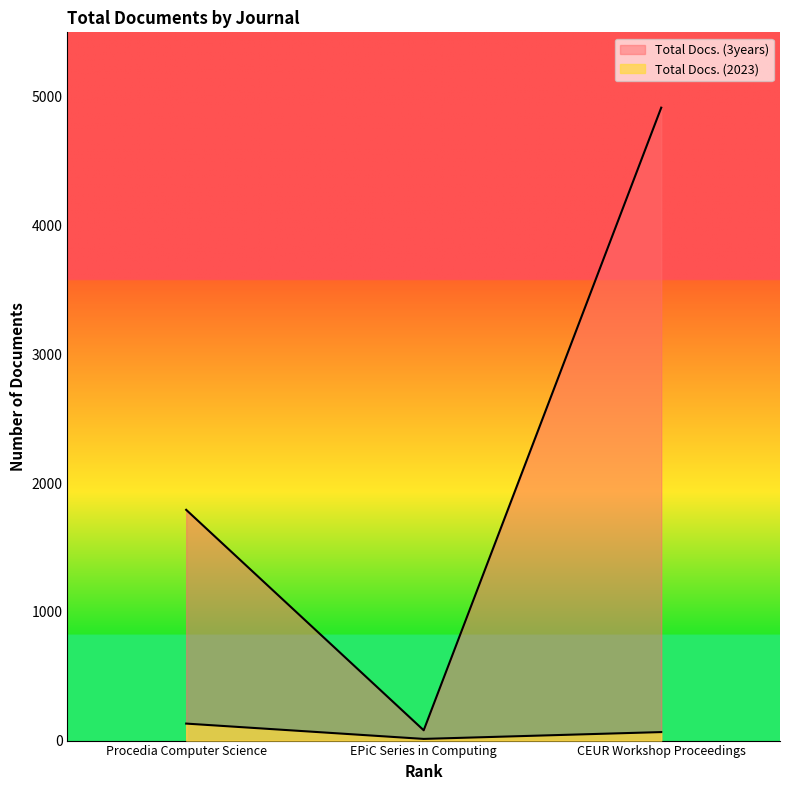

What is the value of the Total Docs. (2023) point at the 1st from the left?

132